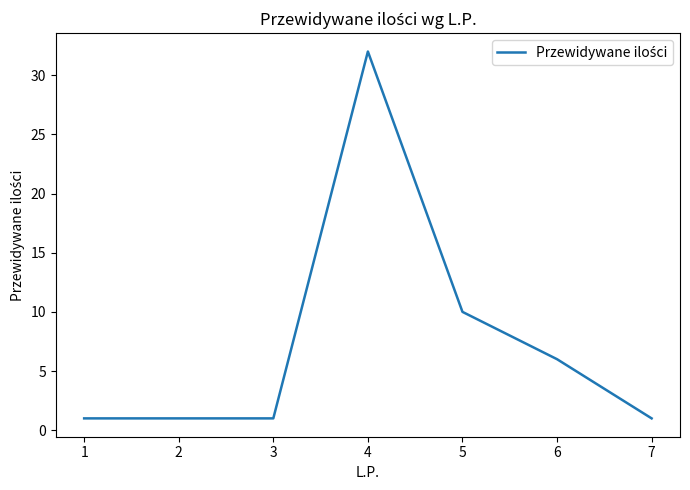

True or false: the data shows 1 at 2.

True